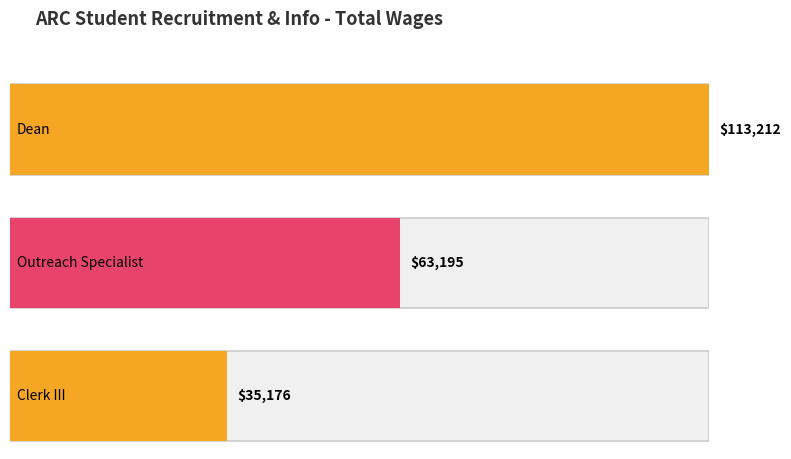

Where does the data first go above 63195?

Dean